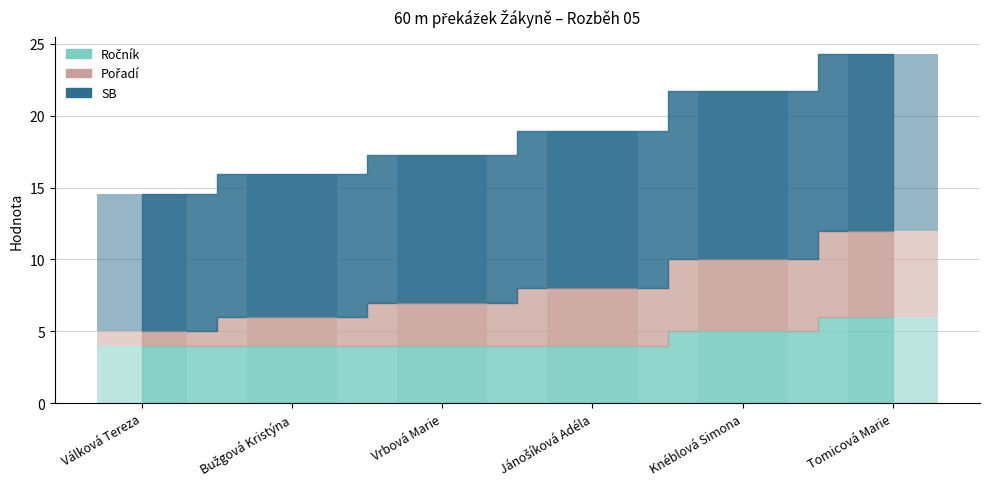

Reading left to right, what are all the values shown in this chart?

Ročník: Válková Tereza=4.0	Bužgová Kristýna=4.0	Vrbová Marie=4.0	Jánošíková Adéla=4.0	Knéblová Simona=5.0	Tomicová Marie=6.0
Pořadí: Válková Tereza=1.0	Bužgová Kristýna=2.0	Vrbová Marie=3.0	Jánošíková Adéla=4.0	Knéblová Simona=5.0	Tomicová Marie=6.0
SB: Válková Tereza=9.6	Bužgová Kristýna=9.9	Vrbová Marie=10.3	Jánošíková Adéla=11.0	Knéblová Simona=11.7	Tomicová Marie=12.2